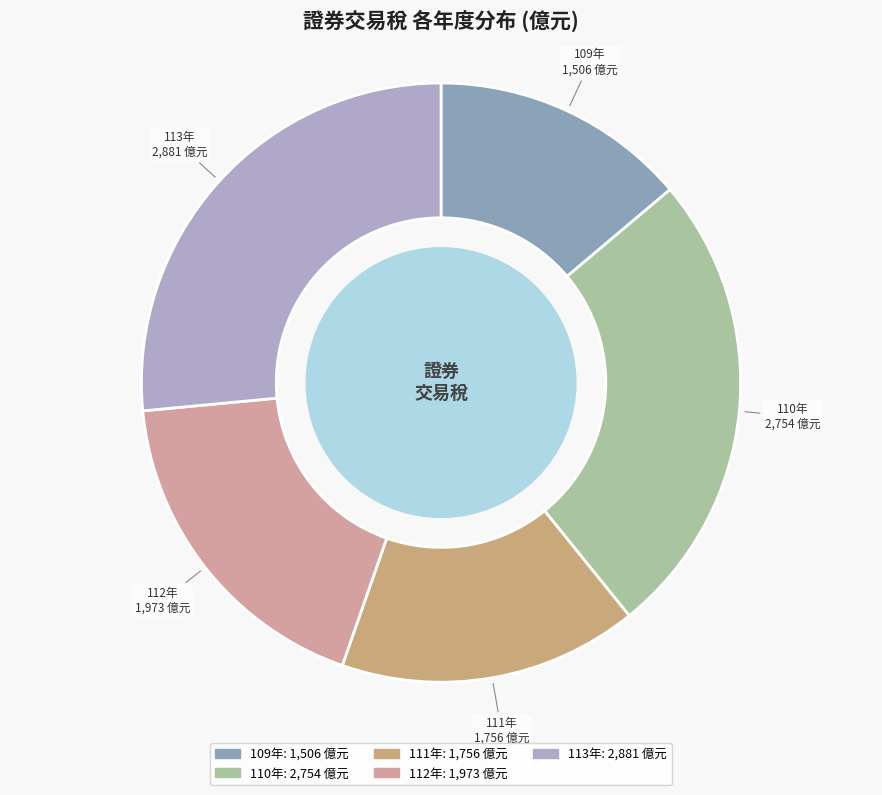

Count the number of slices in the pie.

5